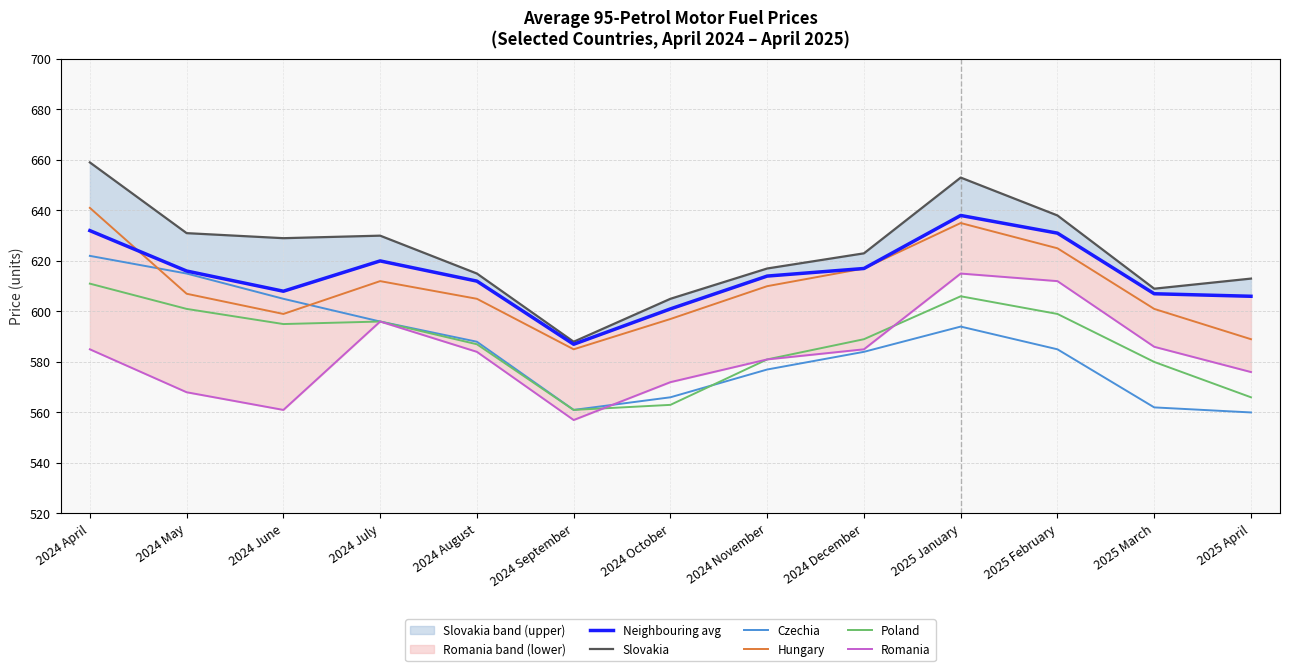

Which label corresponds to the smallest value in the chart?

2024 September